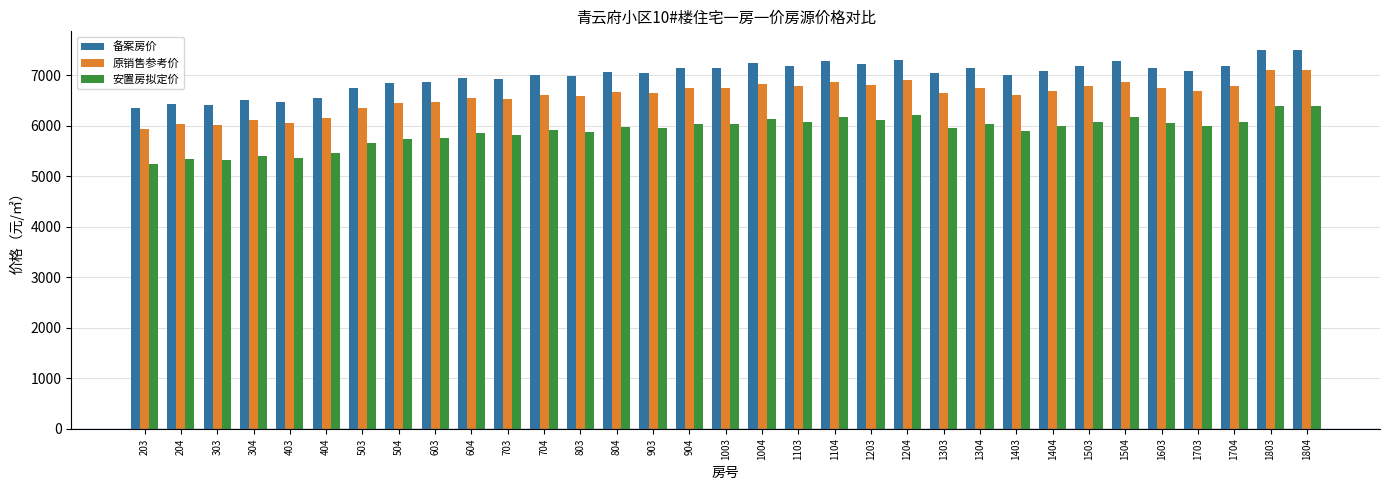

How many groups of bars are there?

33